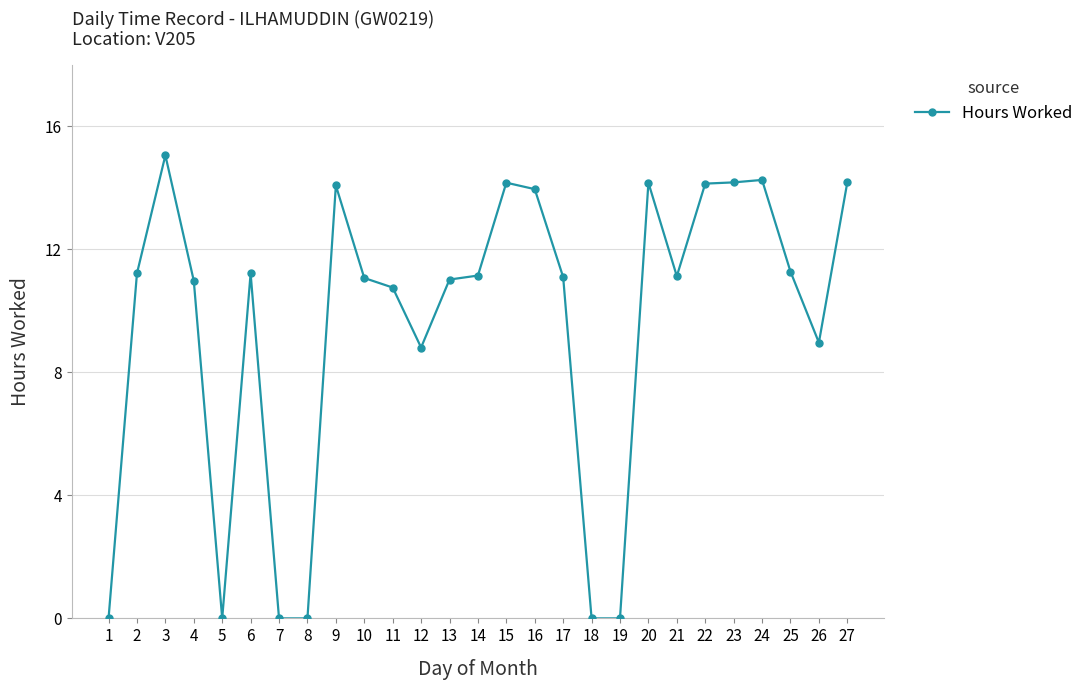

What is the average value?

9.5